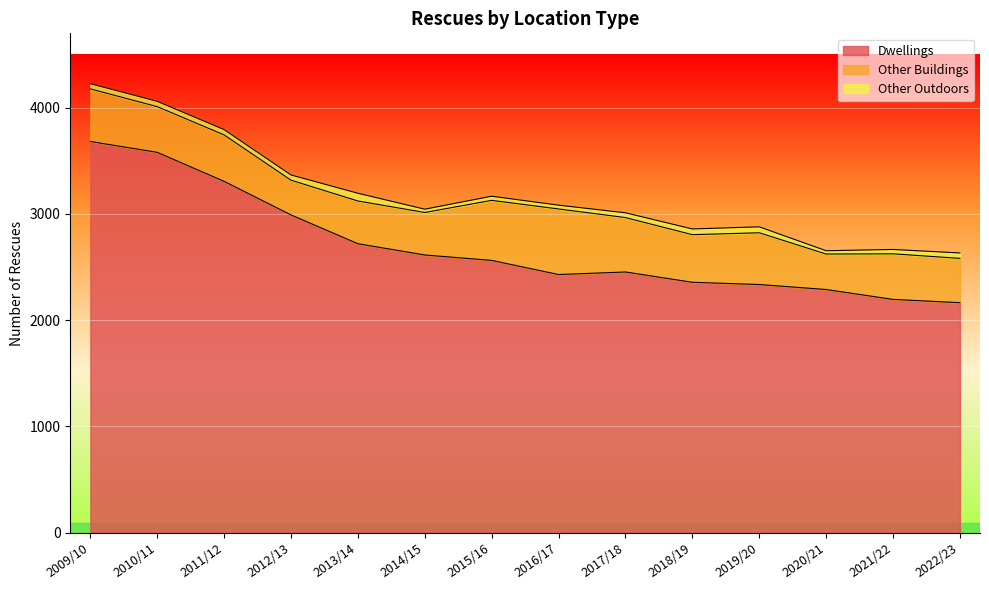

Reading left to right, transcribe all the data shown in this chart.

Dwellings: 2009/10=3682	2010/11=3580	2011/12=3307	2012/13=2991	2013/14=2720	2014/15=2614	2015/16=2563	2016/17=2430	2017/18=2454	2018/19=2357	2019/20=2336	2020/21=2289	2021/22=2196	2022/23=2165
Other Buildings: 2009/10=495	2010/11=430	2011/12=437	2012/13=327	2013/14=402	2014/15=400	2015/16=565	2016/17=617	2017/18=512	2018/19=448	2019/20=487	2020/21=334	2021/22=429	2022/23=417
Other Outdoors: 2009/10=49	2010/11=50	2011/12=50	2012/13=49	2013/14=73	2014/15=31	2015/16=39	2016/17=36	2017/18=45	2018/19=54	2019/20=56	2020/21=31	2021/22=41	2022/23=51